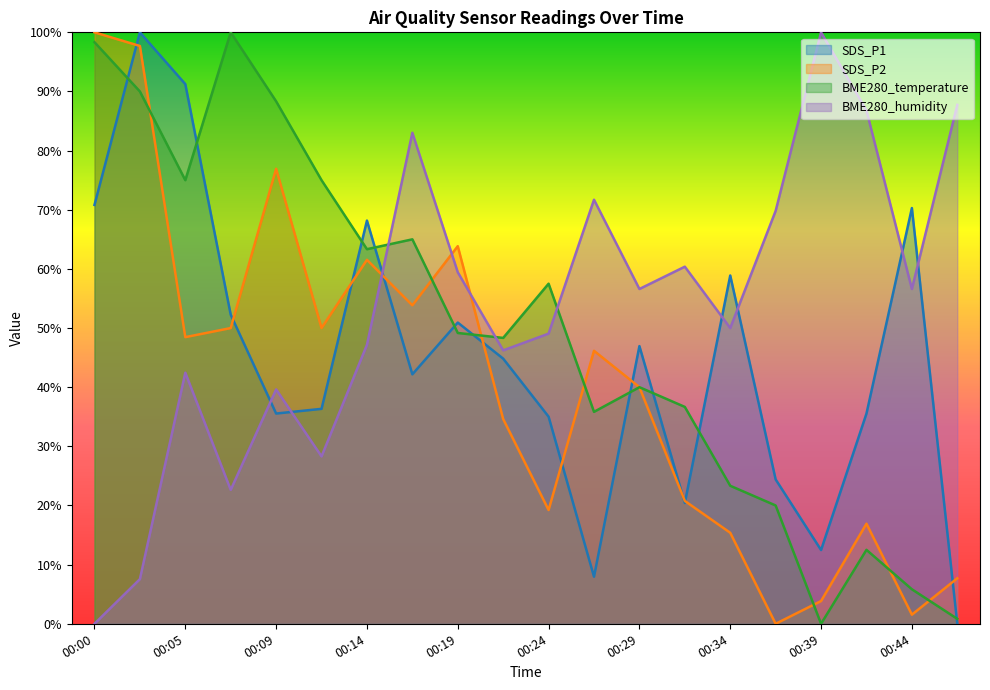

Rank the categories by SDS_P1 value from highest to lowest.

00:02, 00:05, 00:00, 00:44, 00:14, 00:34, 00:07, 00:19, 00:29, 00:22, 00:17, 00:12, 00:09, 00:41, 00:24, 00:36, 00:31, 00:39, 00:27, 00:46